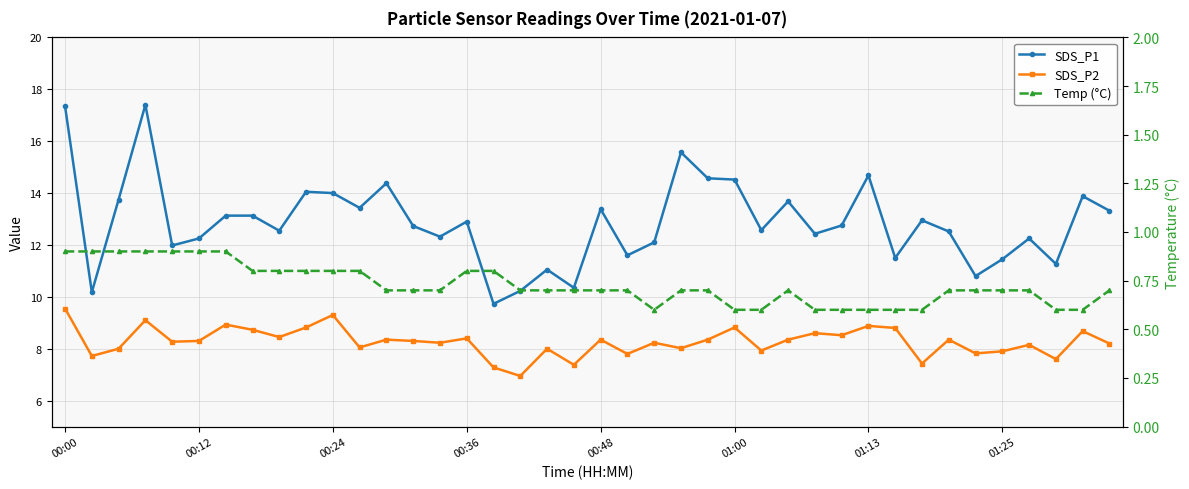

What is the label of the 32nd point from the left?

31